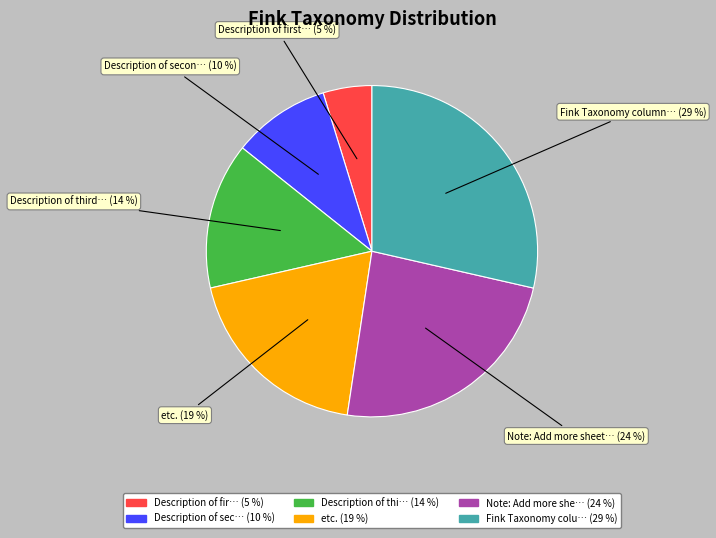

Is there any slice that represents more than half of the pie?

No